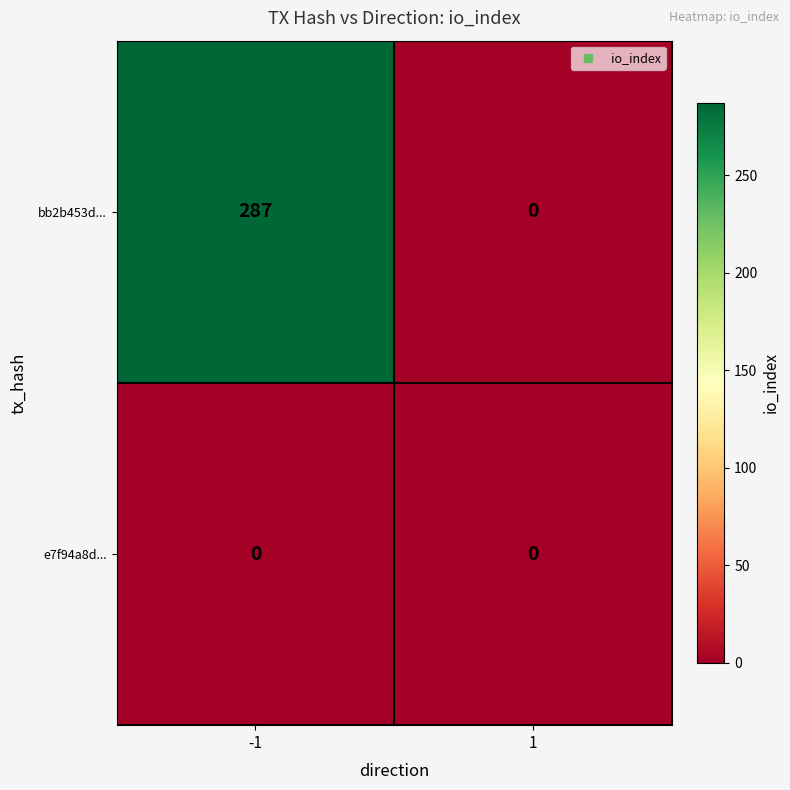

At which category is the sum across all series the highest?

-1